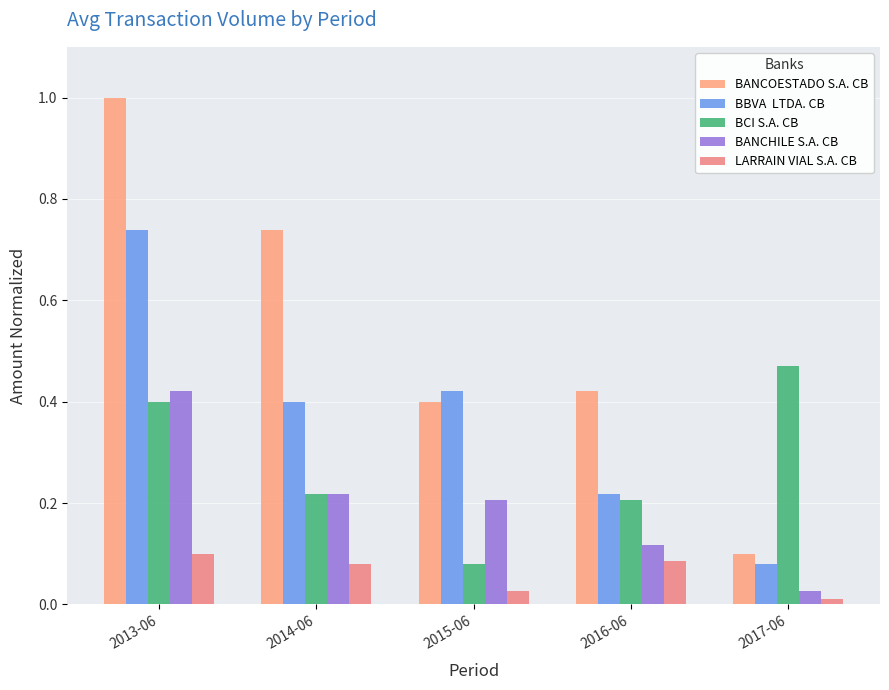

What is the spread (max minus min) of values at 2013-06?

0.9